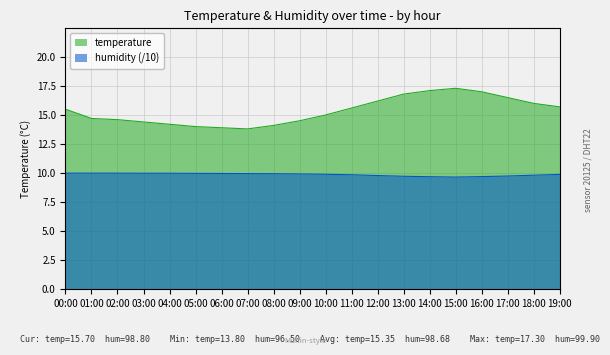

True or false: temperature and humidity intersect in this chart.

False